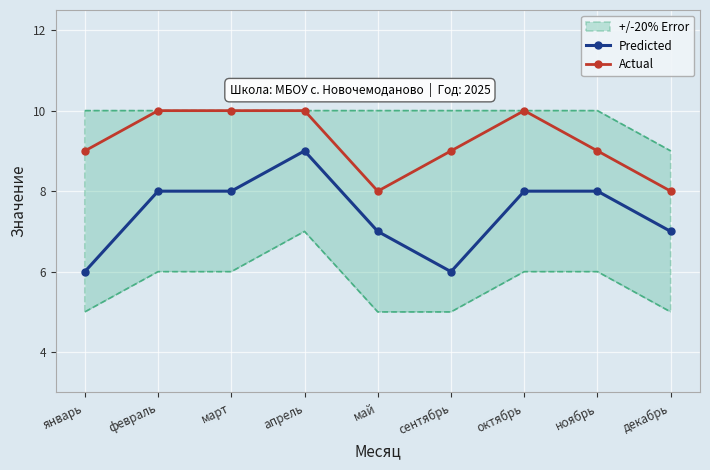

List the series in order of their peak value, highest first.

Actual, Predicted